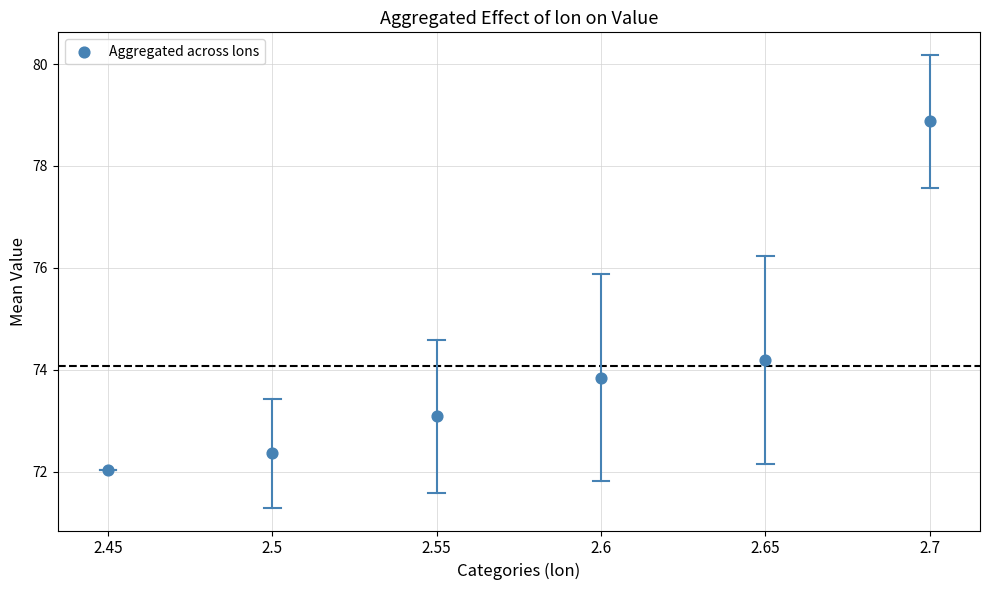

What Y value in the scatter plot is closest to 75?

74.2